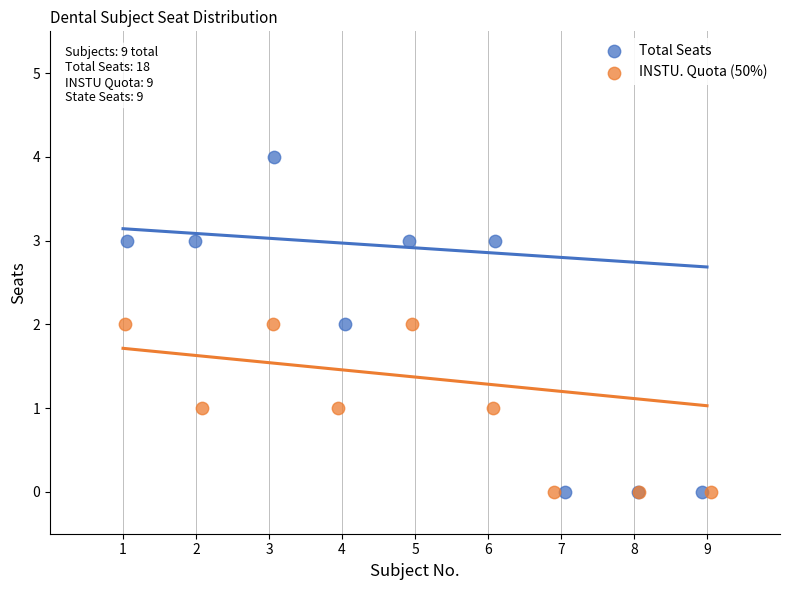

Which series has the largest Y range (max minus min)?

Total Seats